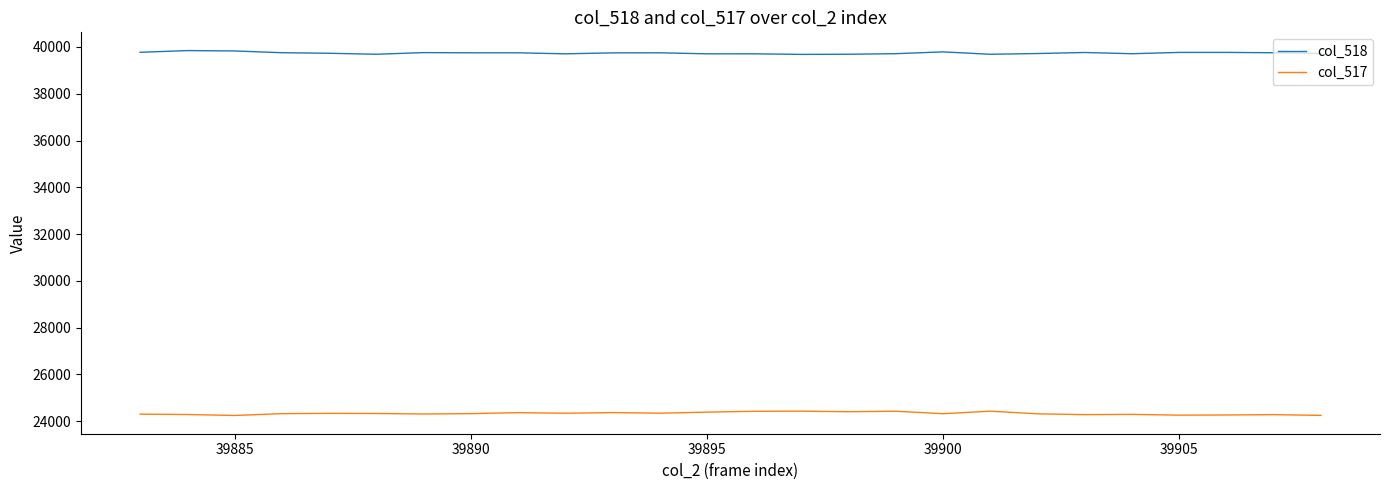

Which series has the largest range (max minus min)?

col_517